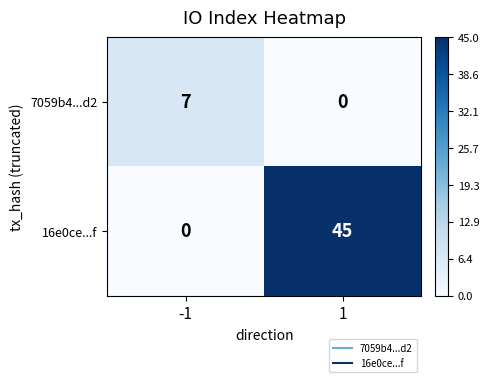

List the series in order of their overall mean, lowest first.

7059b4...d2, 16e0ce...f